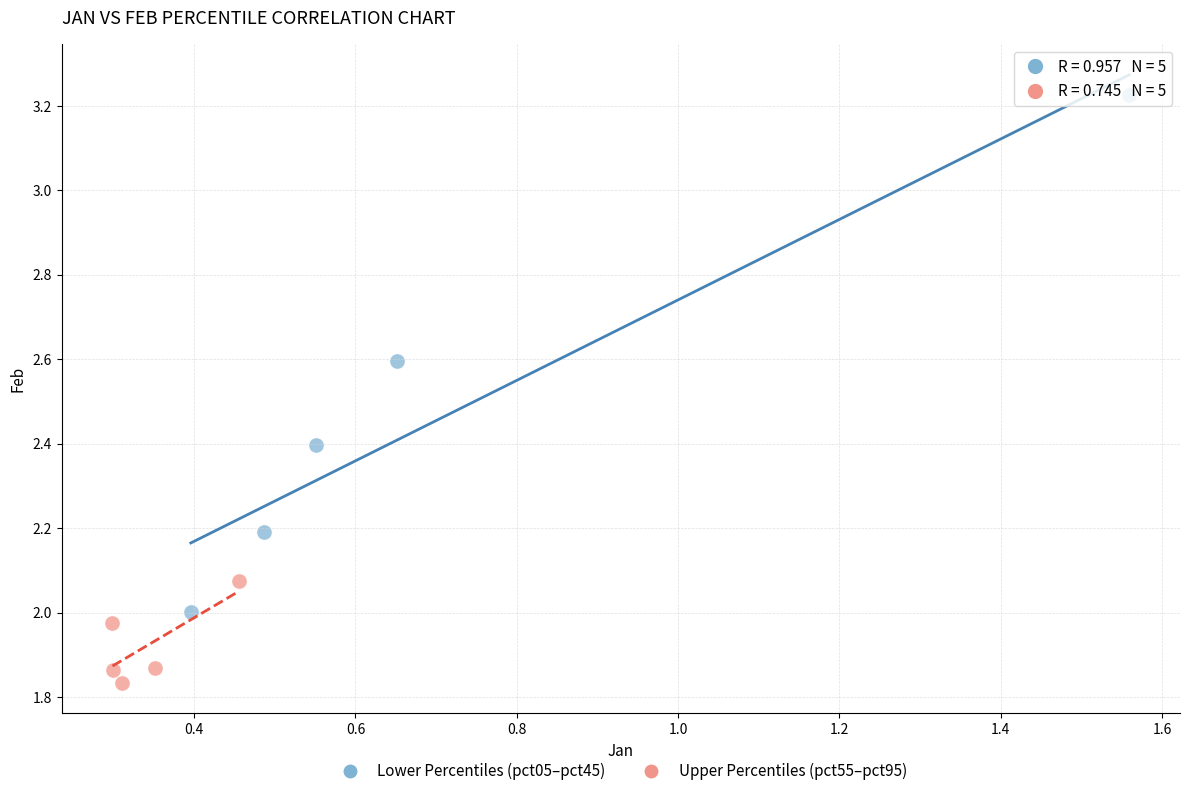

Which series contains the lowest Y value?

Upper Percentiles (pct55–pct95)